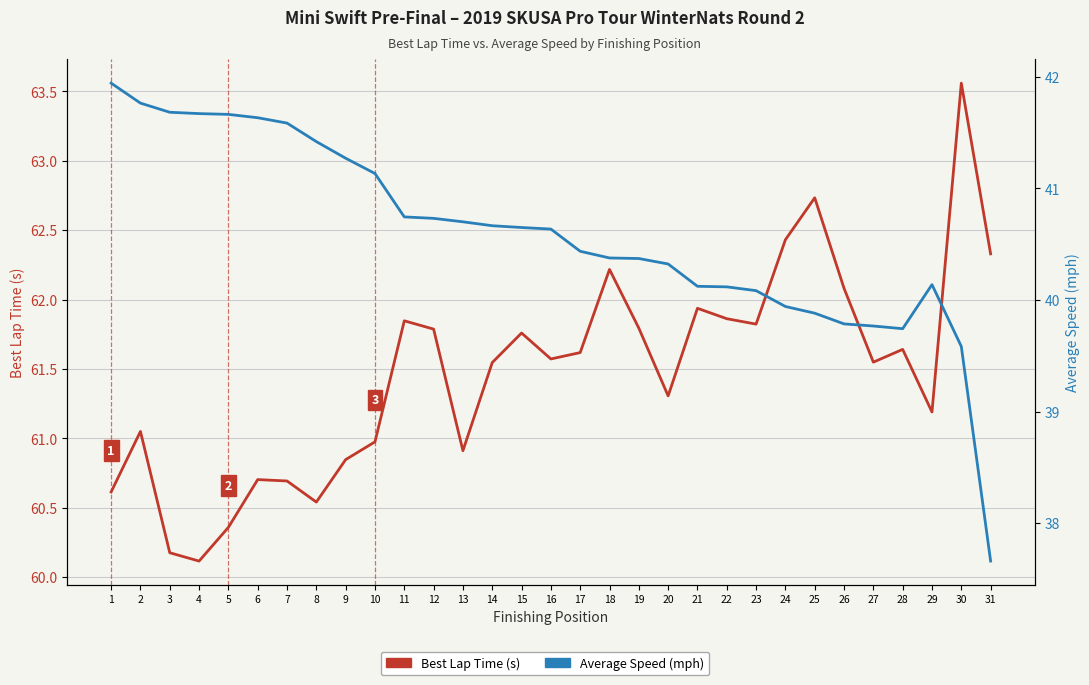

Which label corresponds to the largest value in the chart?

30